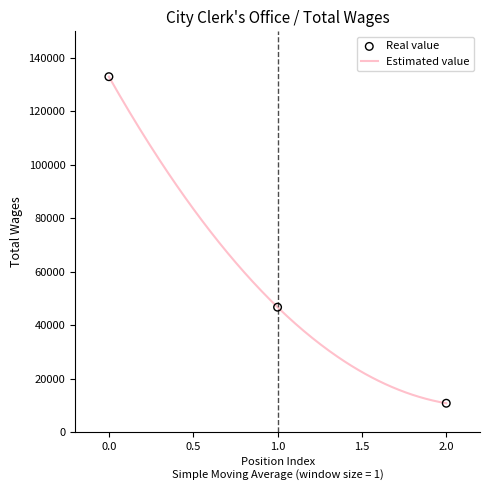

Approximately how many times larger is the value at 2.0 compared to 0.0?

0.1